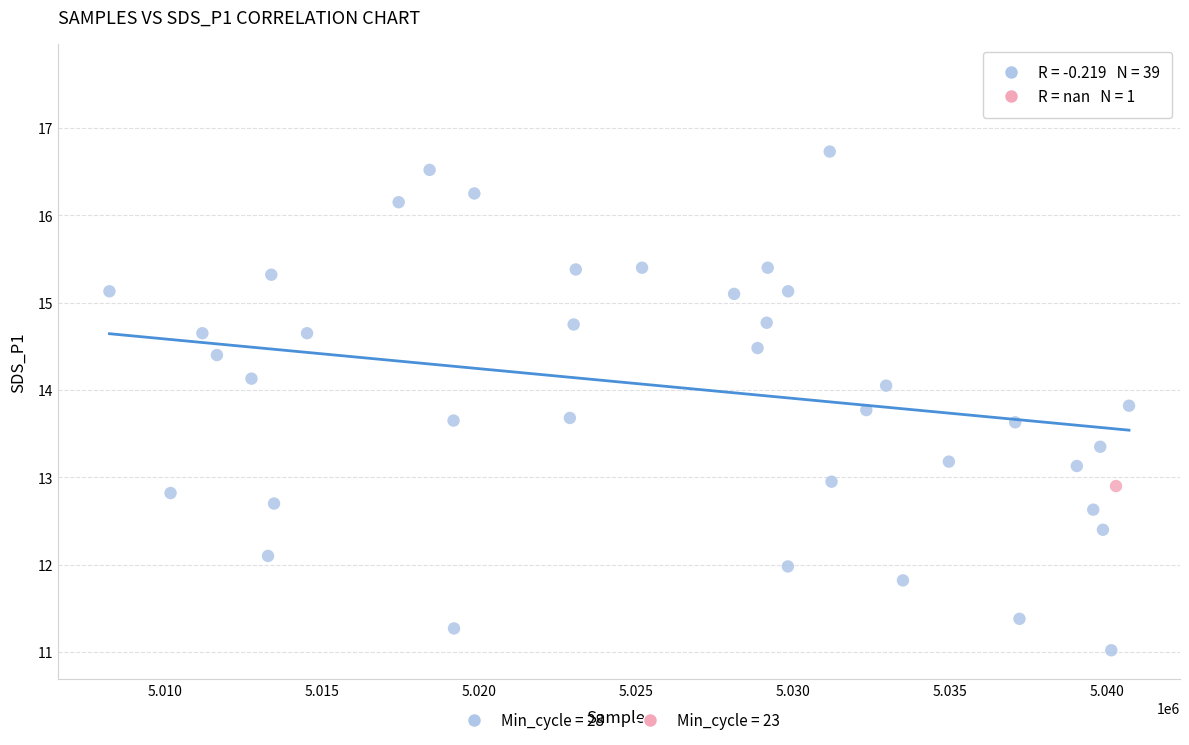

What are all the series names shown in the legend?

Min_cycle = 28, Min_cycle = 23